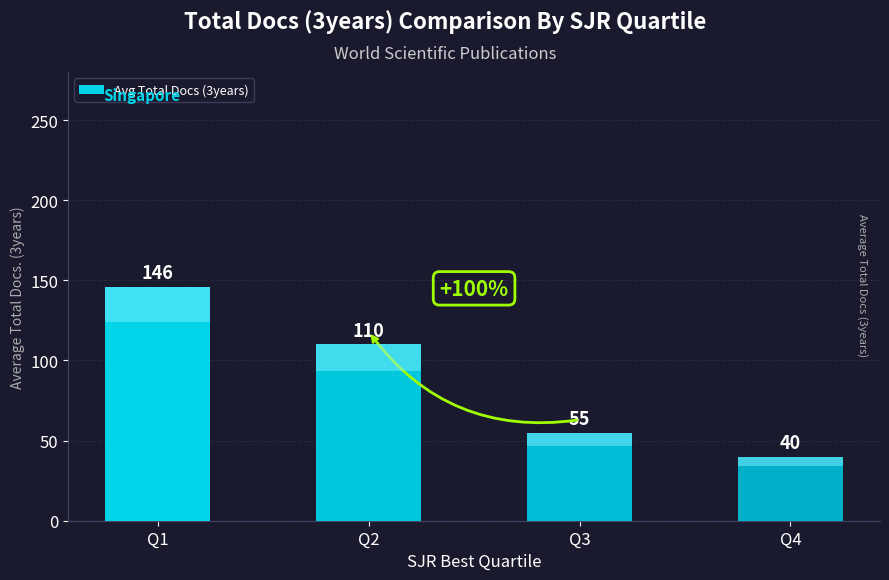

Count the values in the range 55 to 146.

3